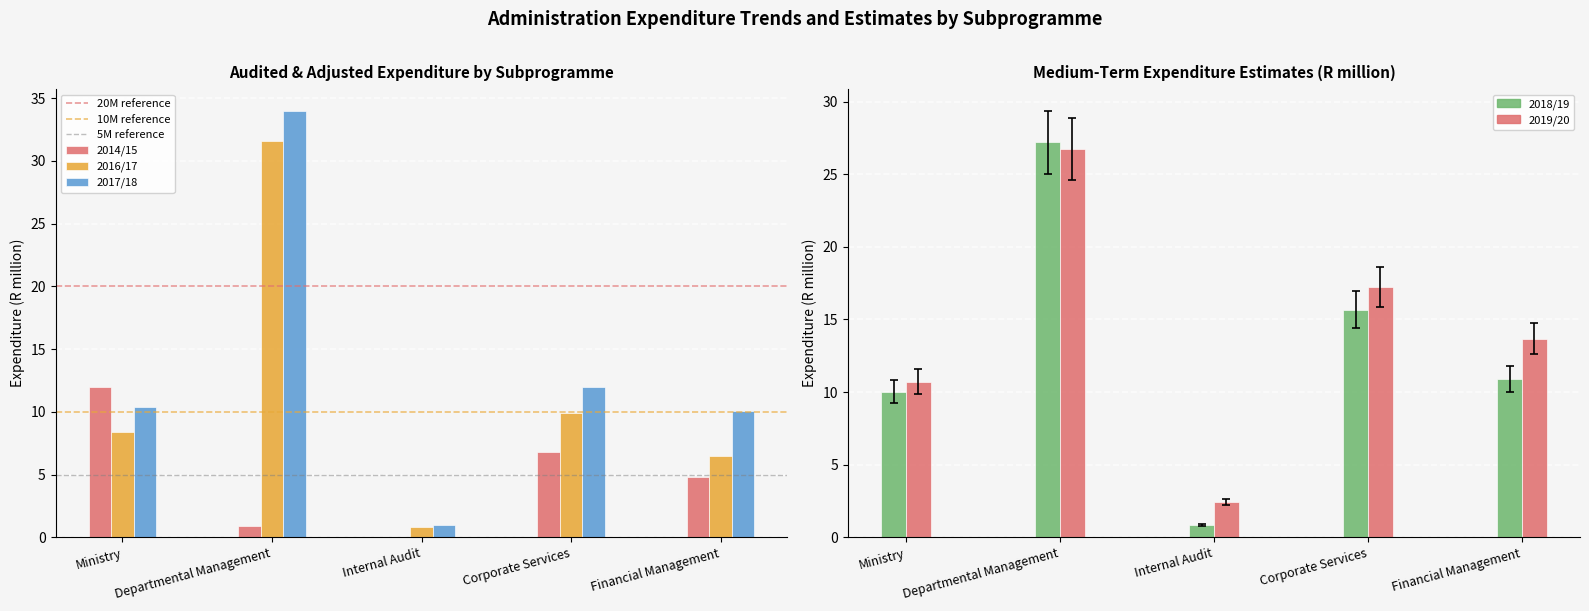

What is the minimum value for 2017/18?

1.0